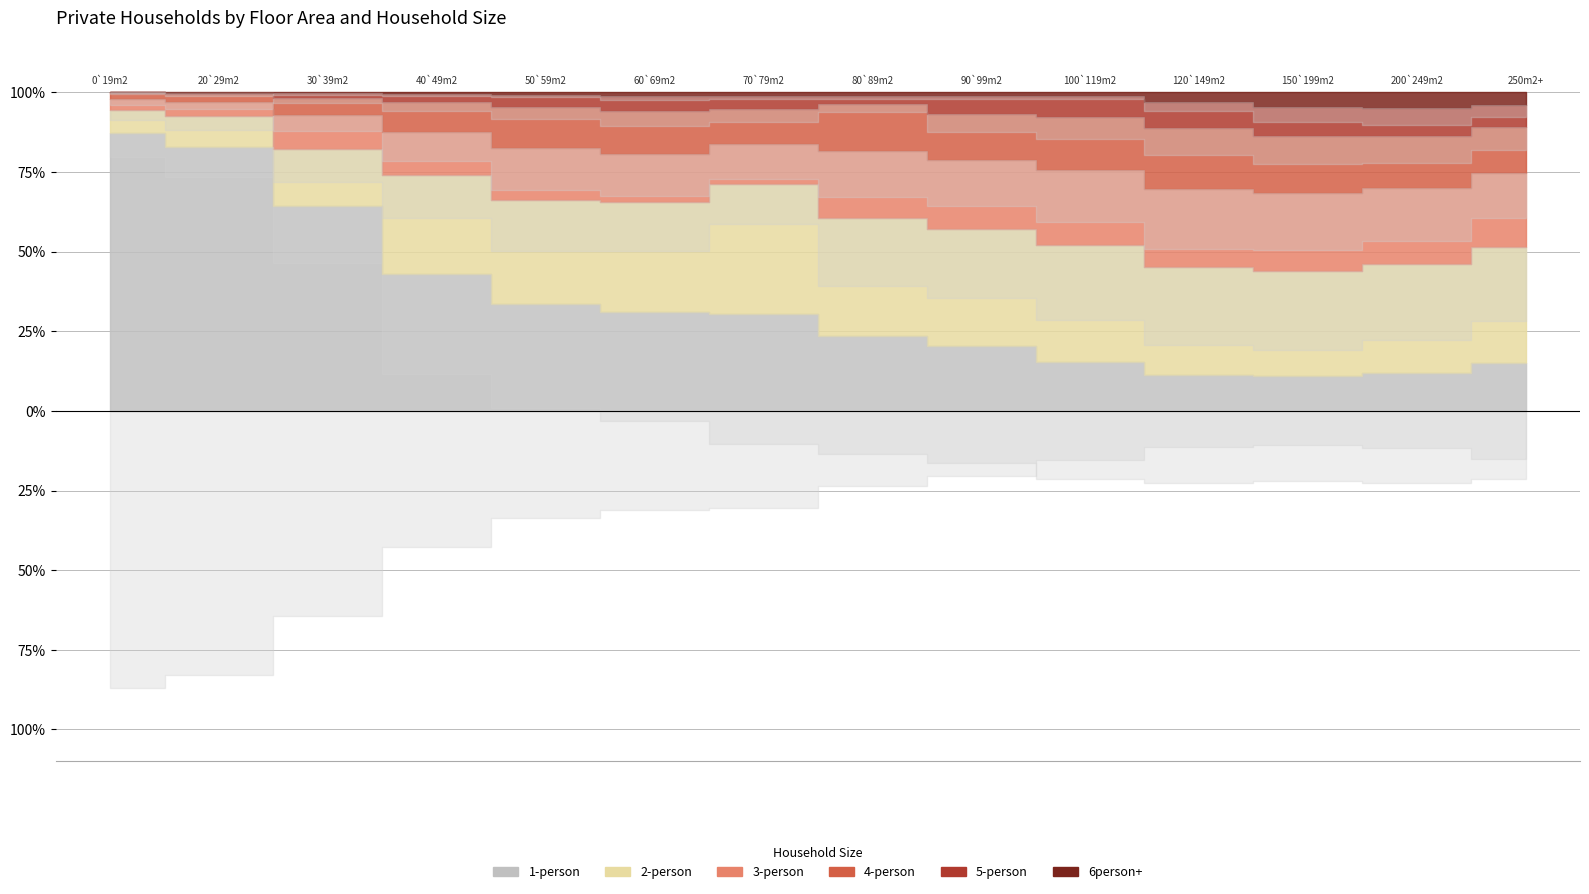

True or false: 5-person and 1-person cross at least once.

False